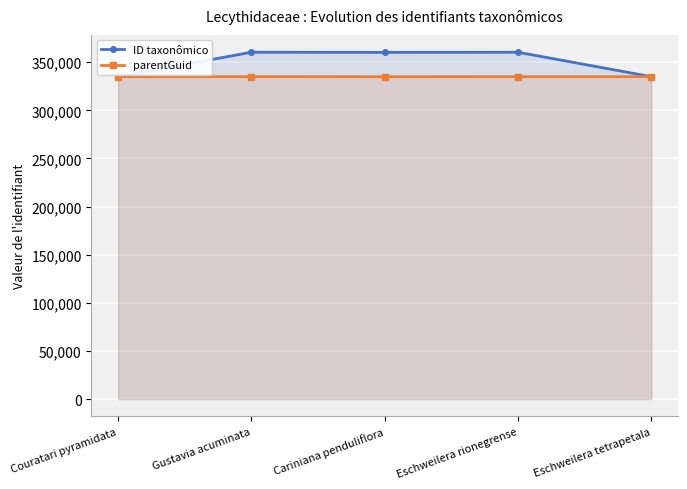

Reading left to right, transcribe all the data shown in this chart.

ID taxonômico: Couratari pyramidata=334959	Gustavia acuminata=360363	Cariniana penduliflora=360229	Eschweilera rionegrense=360332	Eschweilera tetrapetala=334979
parentGuid: Couratari pyramidata=334948	Gustavia acuminata=334983	Cariniana penduliflora=334936	Eschweilera rionegrense=334962	Eschweilera tetrapetala=334962